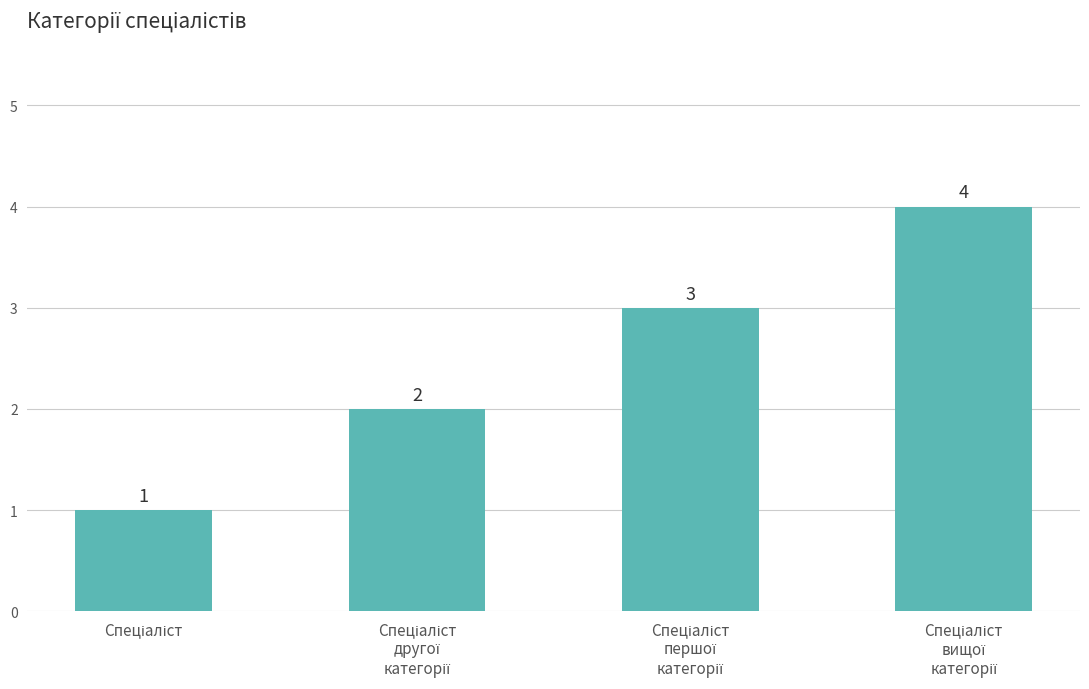

What is the sum of all values?

10